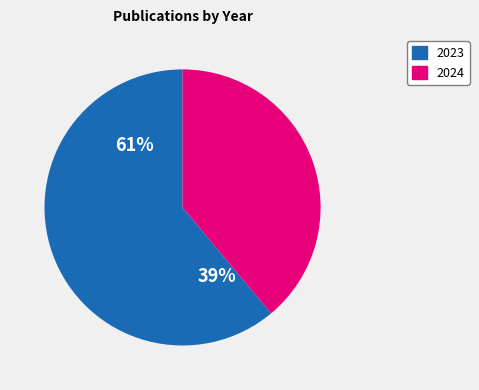

Is it true that 2024 is 28% of the pie?

False